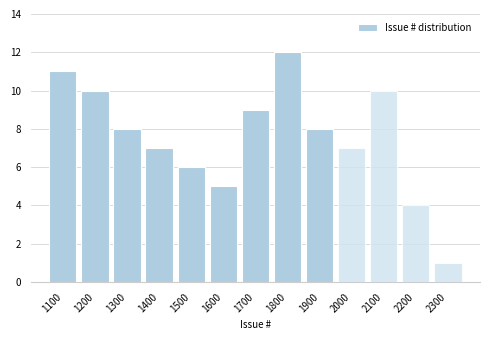

Reading right to left, list all the values displayed in this chart.

1	4	10	7	8	12	9	5	6	7	8	10	11